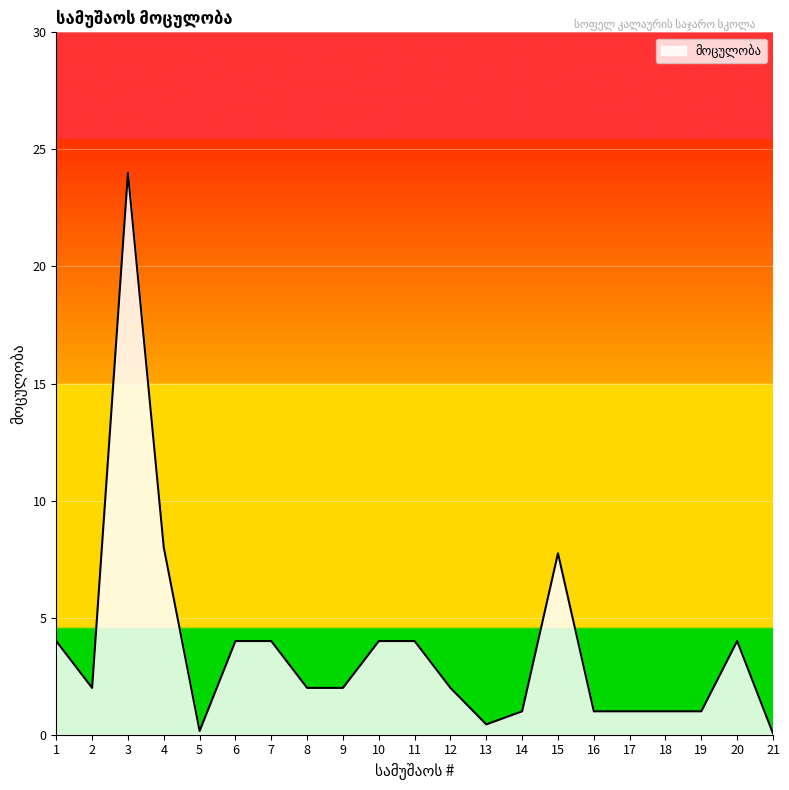

How many distinct data groups are displayed?

1